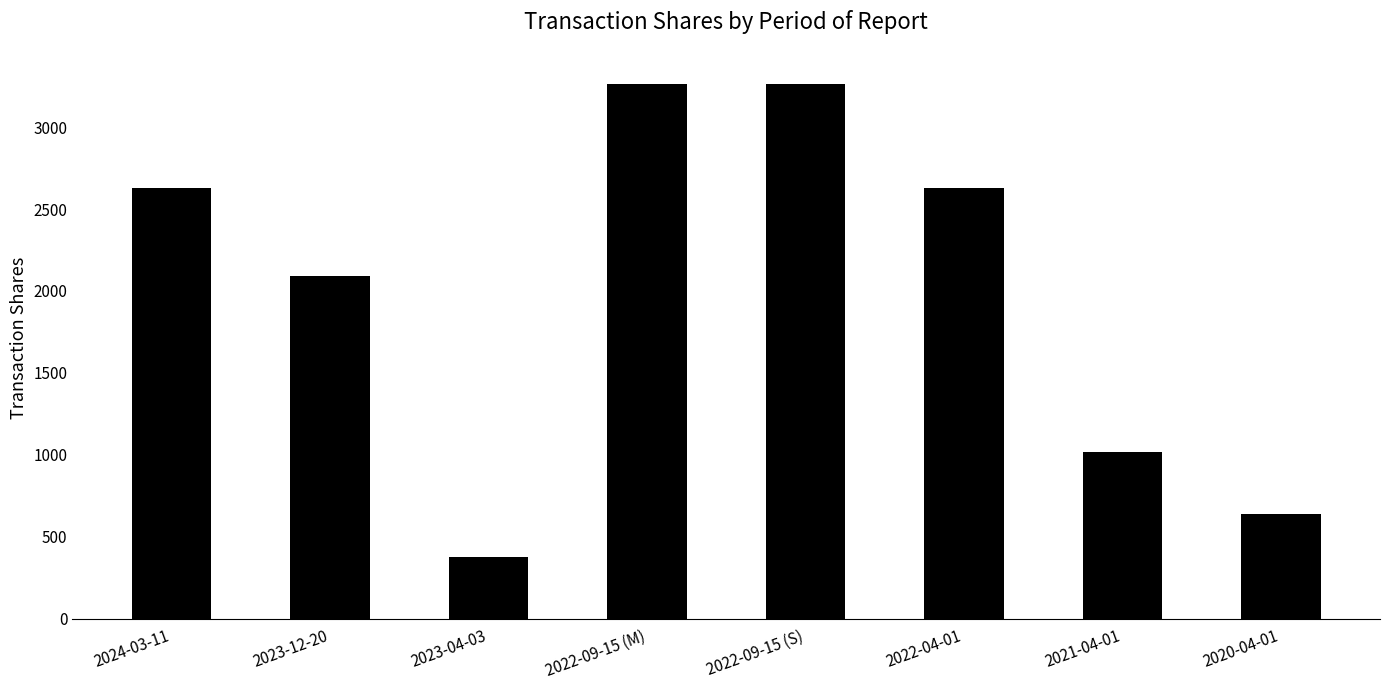

At which label is the value closest to 1822?

2023-12-20